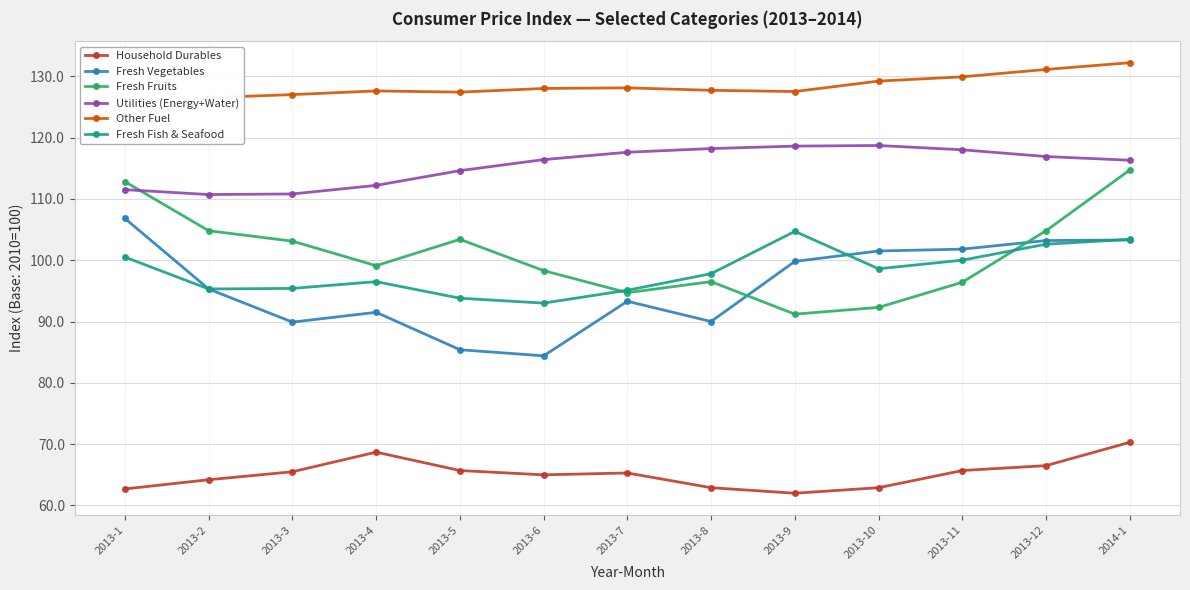

Which series changed the most between 2013-1 and 2013-4?

Fresh Vegetables